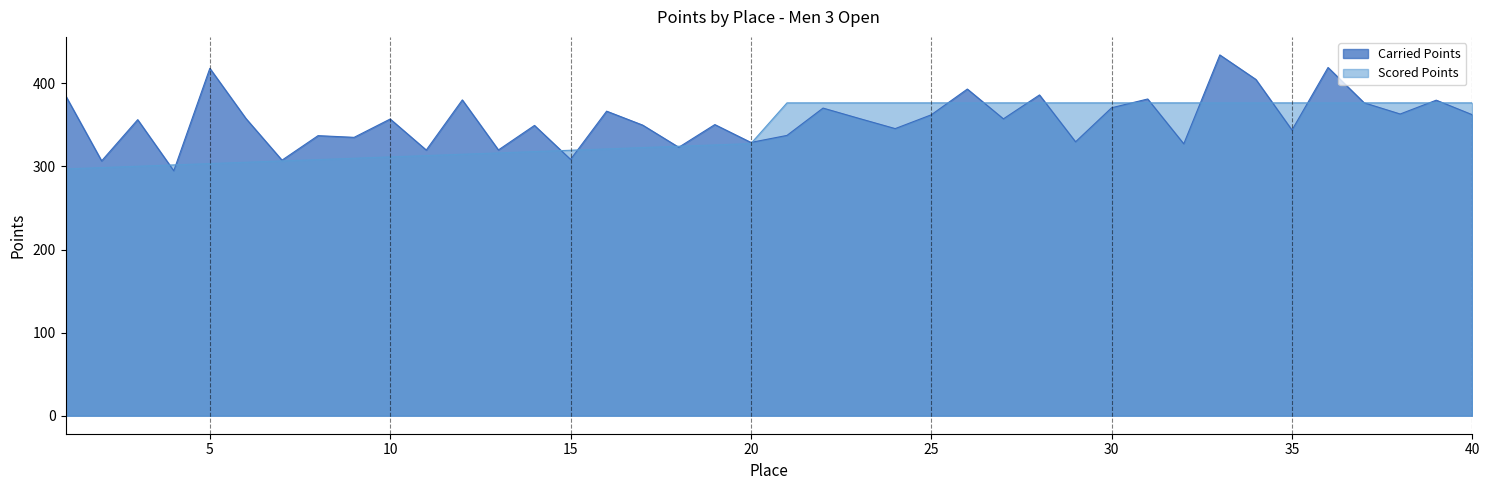

True or false: Scored Points has more than 1 points higher than both neighbors.

False